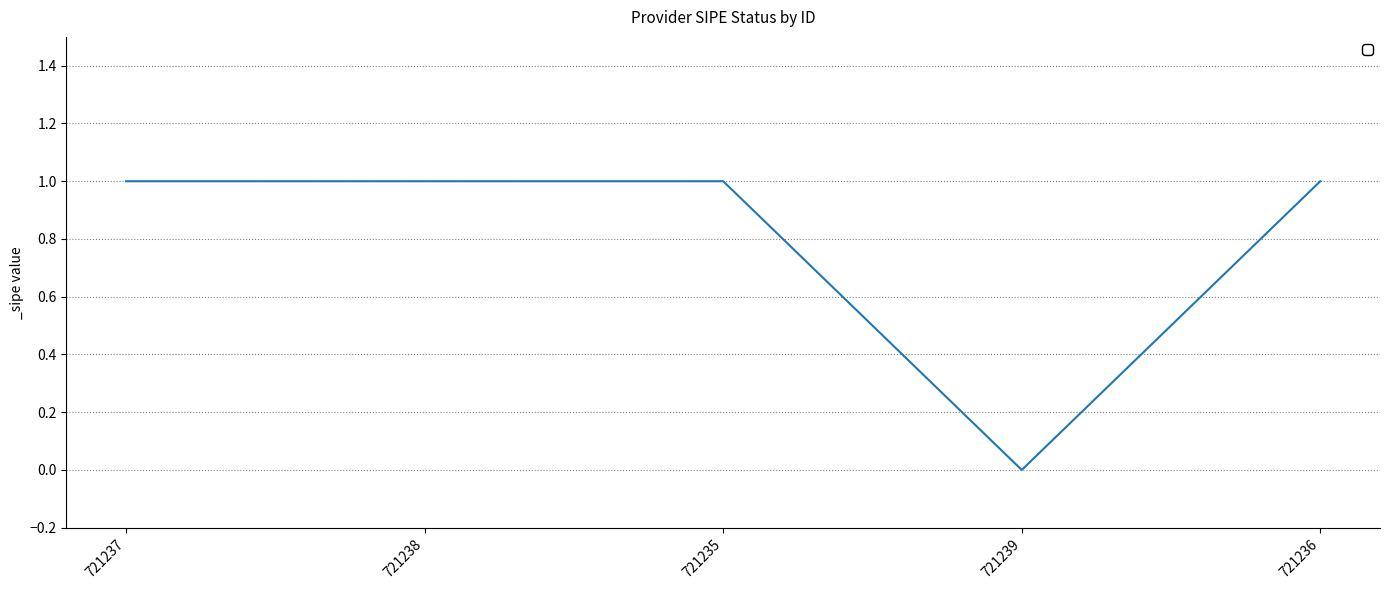

At which label is the value closest to 0?

721239